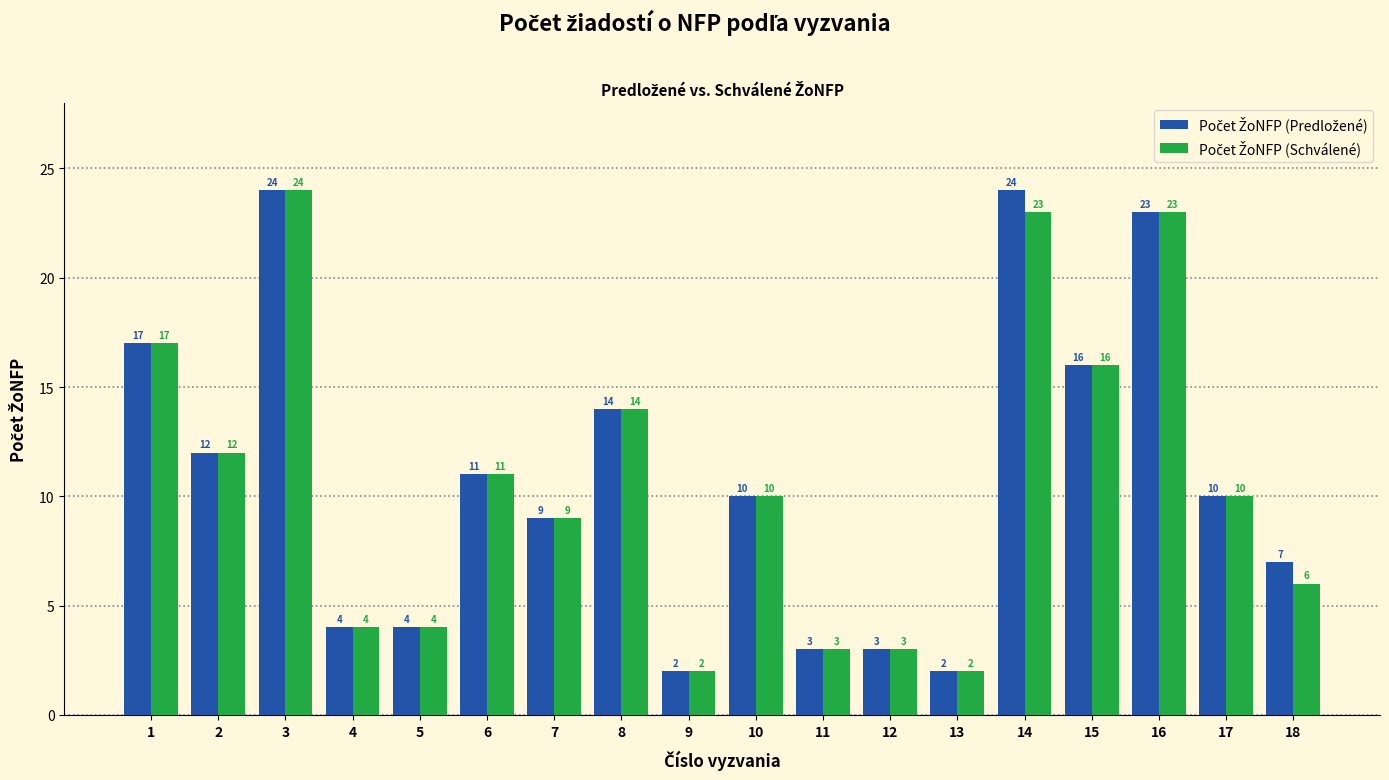

What is the maximum value shown in the chart?

24